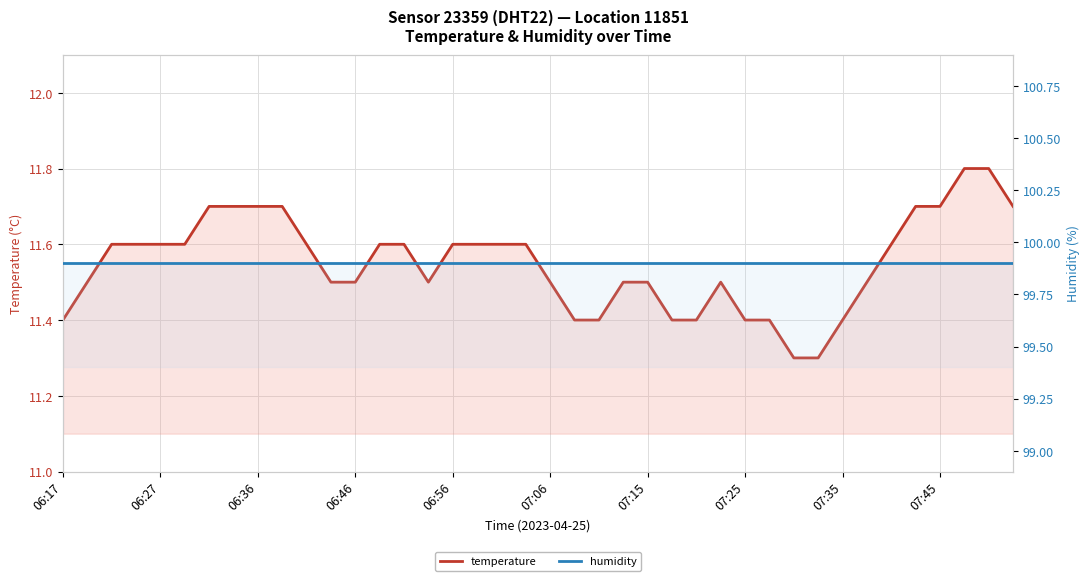

What are all the series names shown in the legend?

temperature, humidity